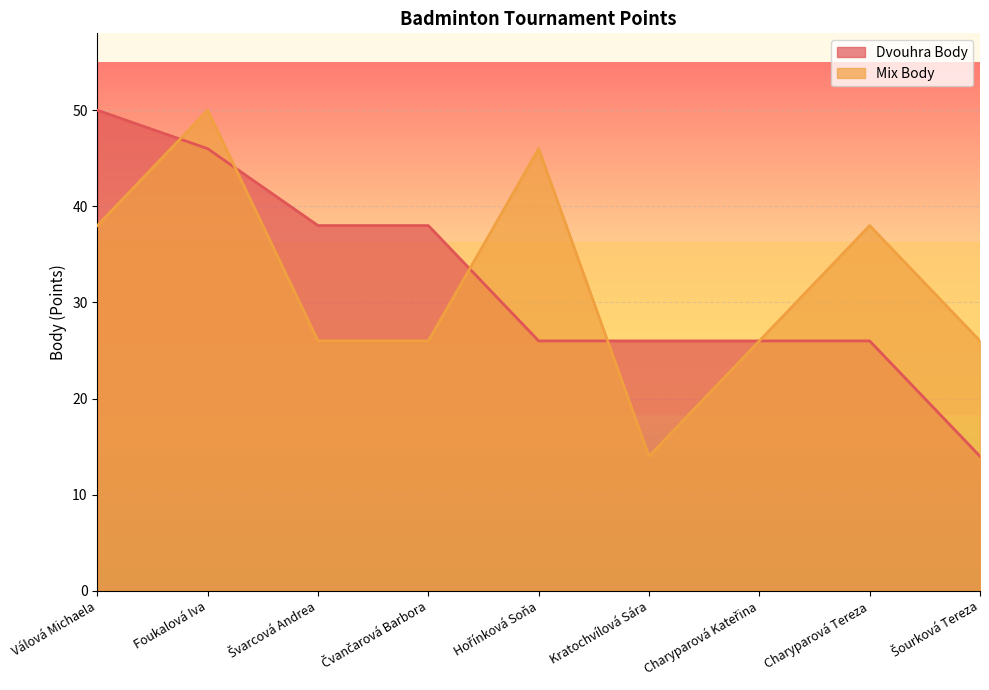

Rank the series at Válová Michaela from highest to lowest value.

Dvouhra Body, Mix Body